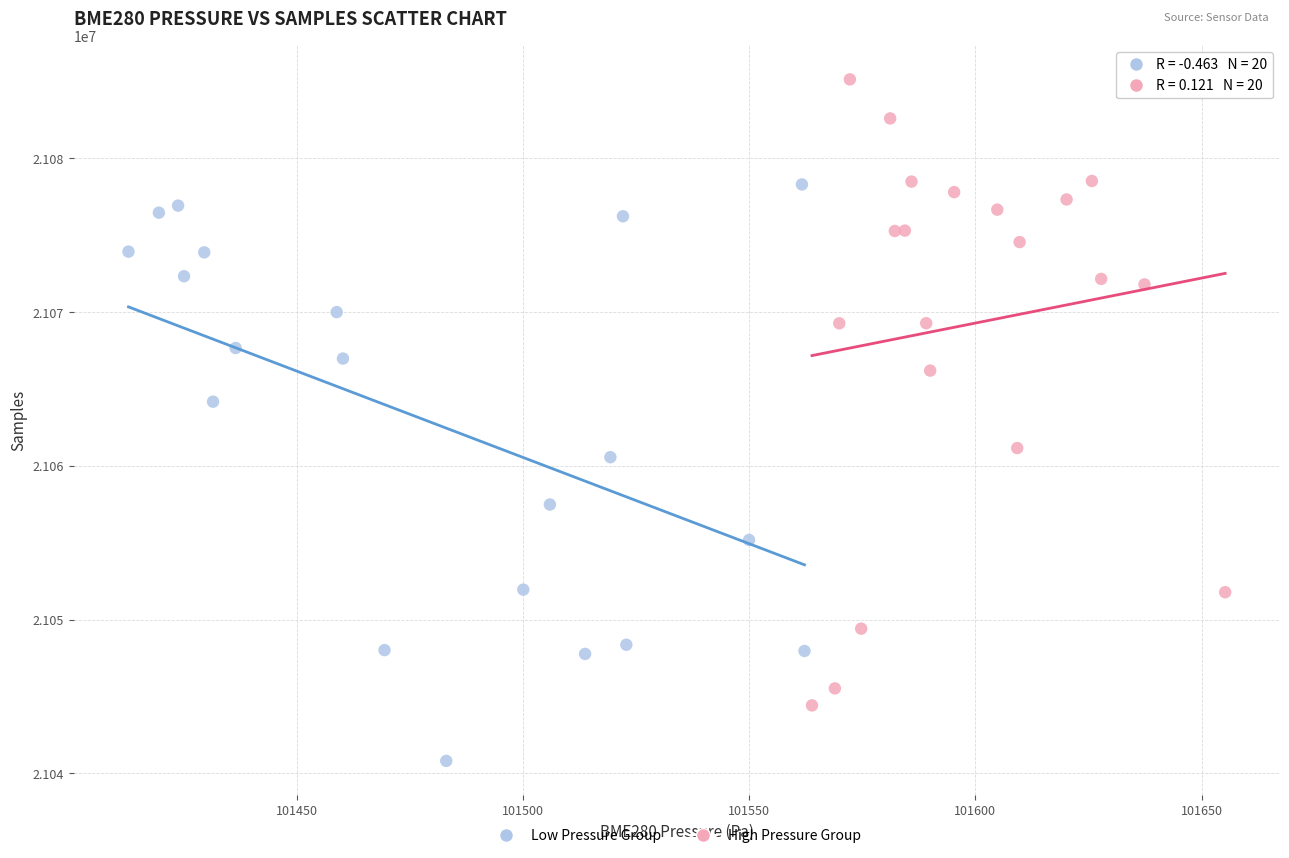

Which series has the largest Y range (max minus min)?

High Pressure Group